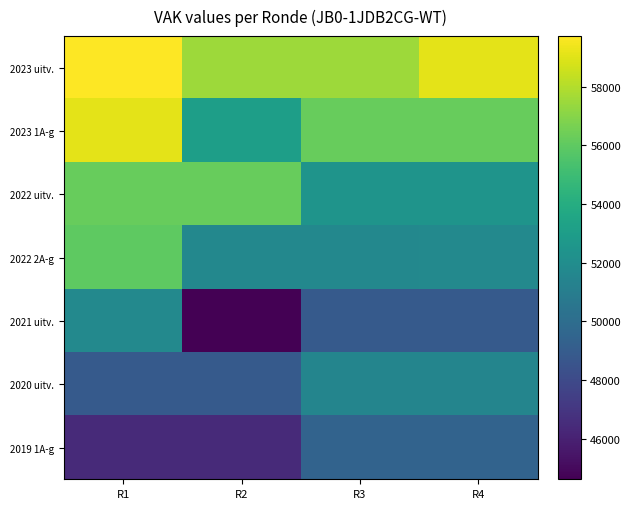

Rank the series by their maximum value, from lowest to highest.

2019 1A-g, 2020 uitv., 2021 uitv., 2022 2A-g, 2022 uitv., 2023 1A-g, 2023 uitv.